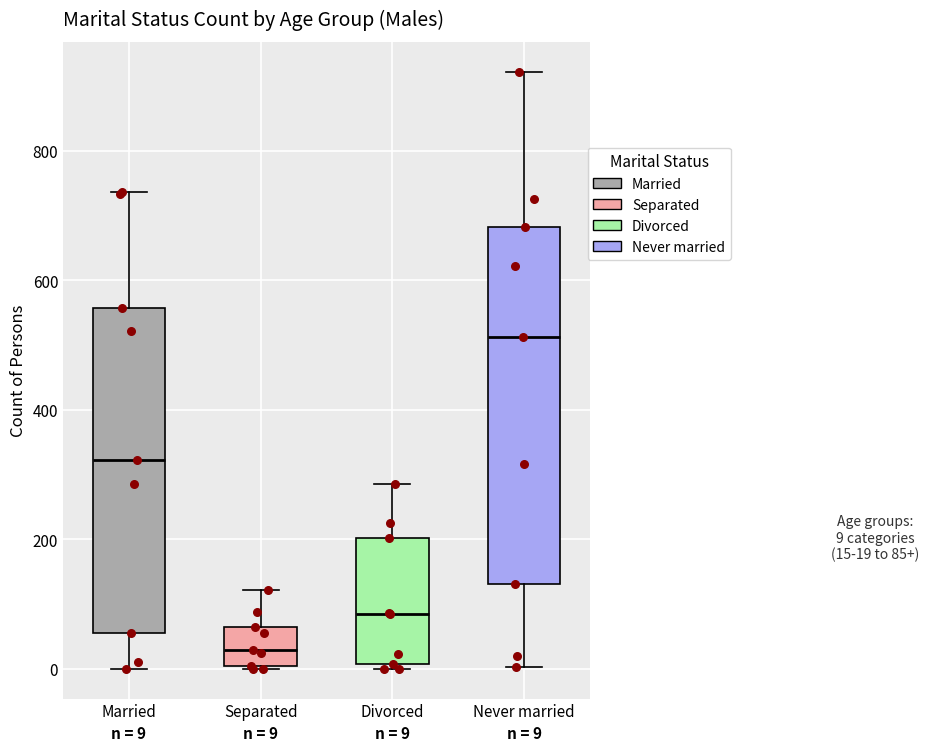

Which box is the tallest, from its lower edge to its upper edge?

Never married